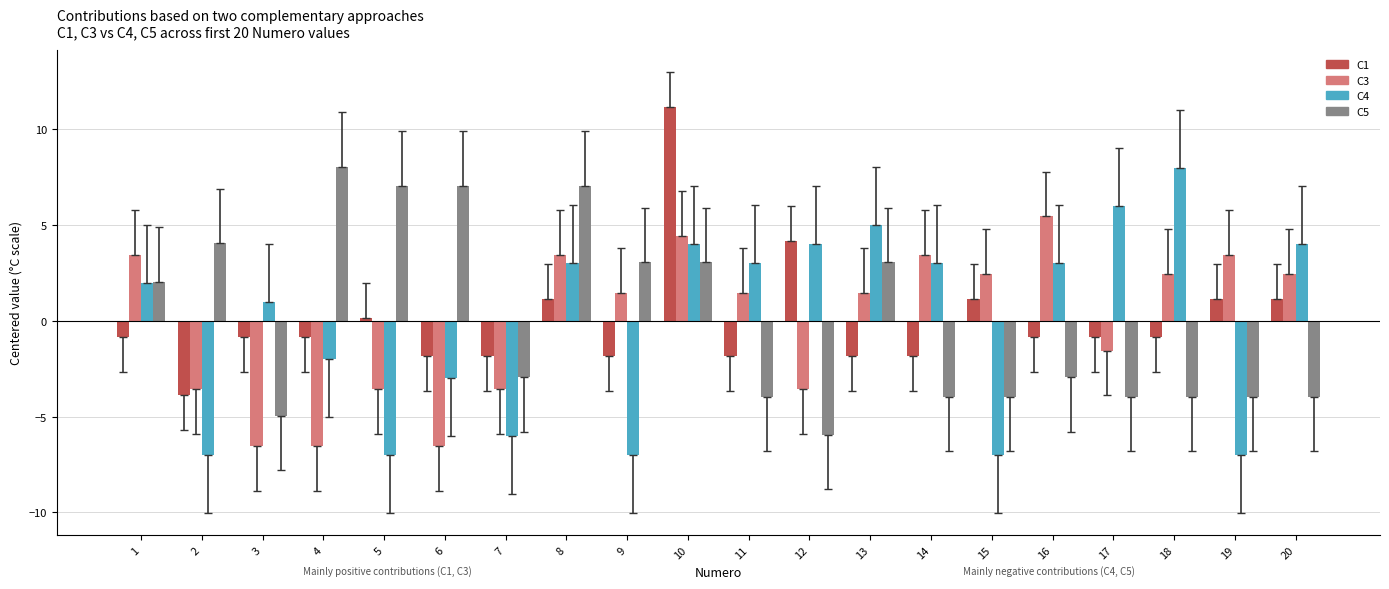

The value of C5 at 13 is 5.4. True or false?

False